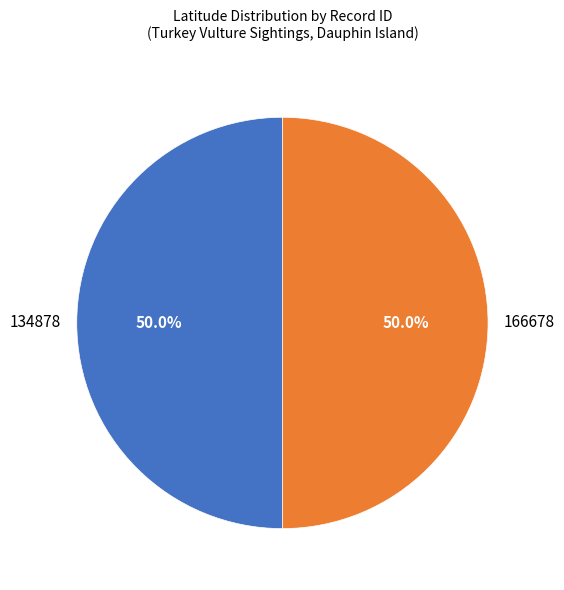

What is the ratio of the value at 166678 to the value at 134878?

1.0